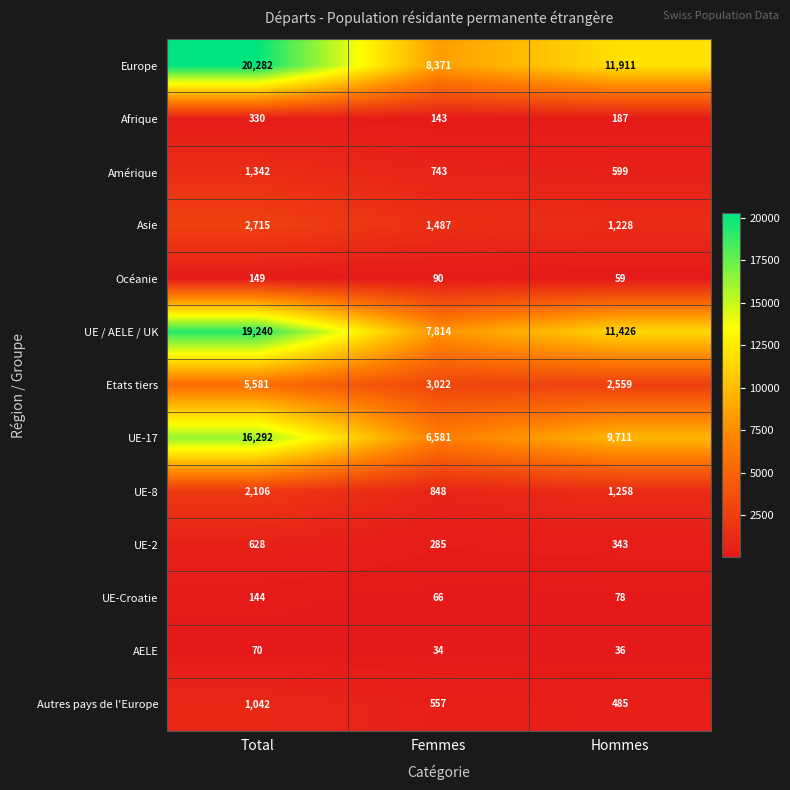

How many data points does each series have?

3